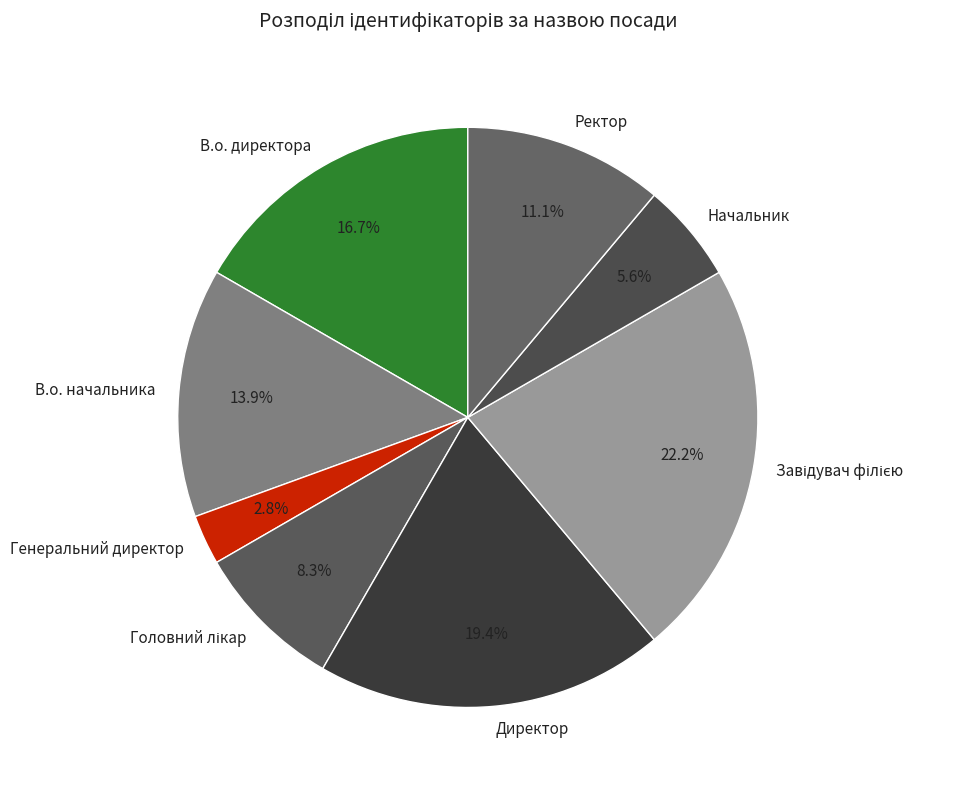

Is В.о. начальника the majority of the pie?

No